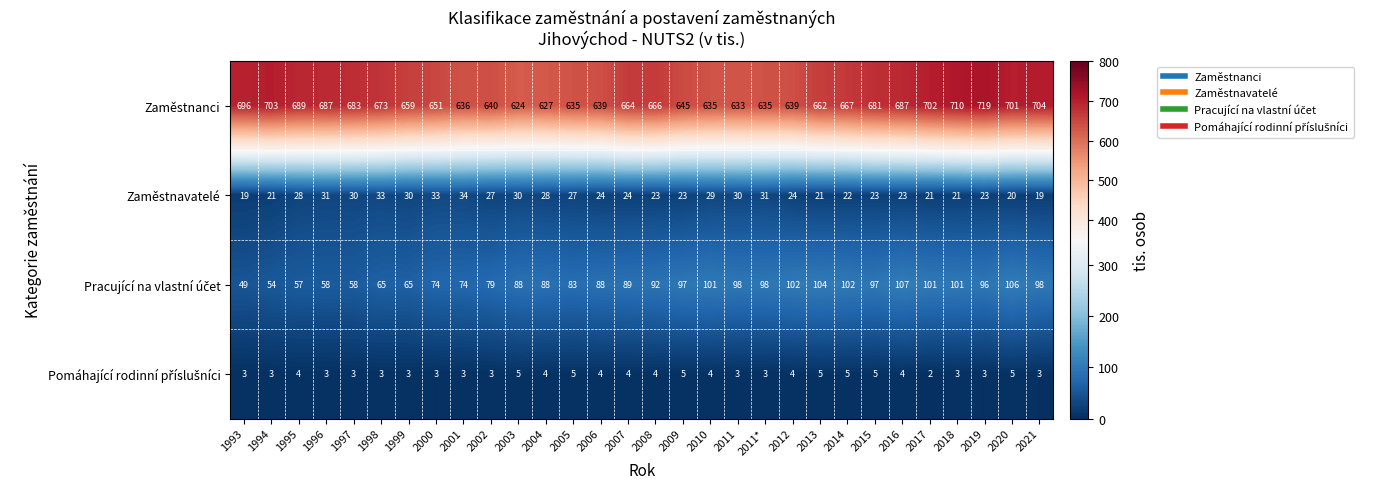

Which series has the largest range (max minus min)?

Zaměstnanci